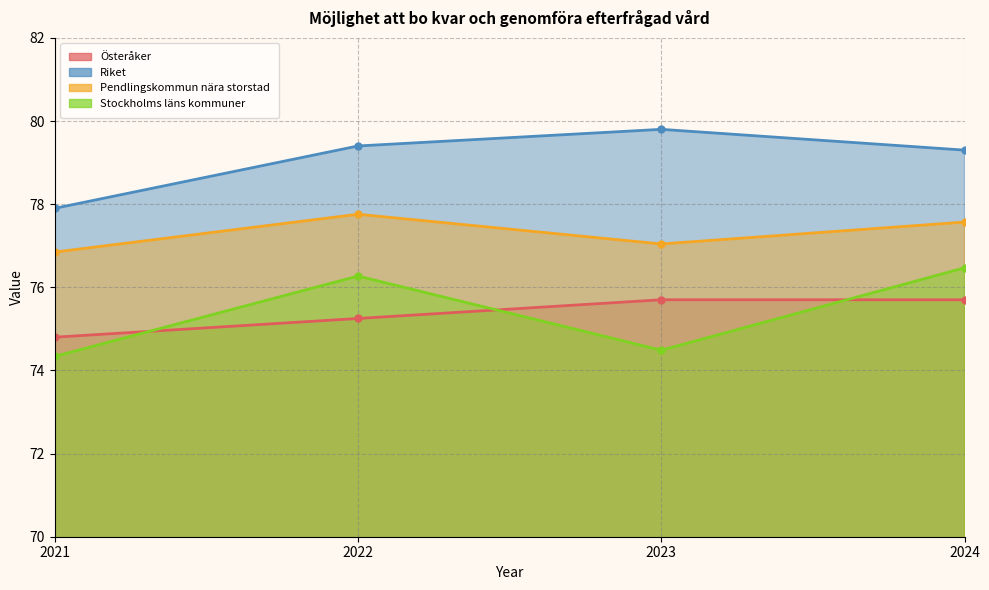

What is the average value of the Riket series?

79.1